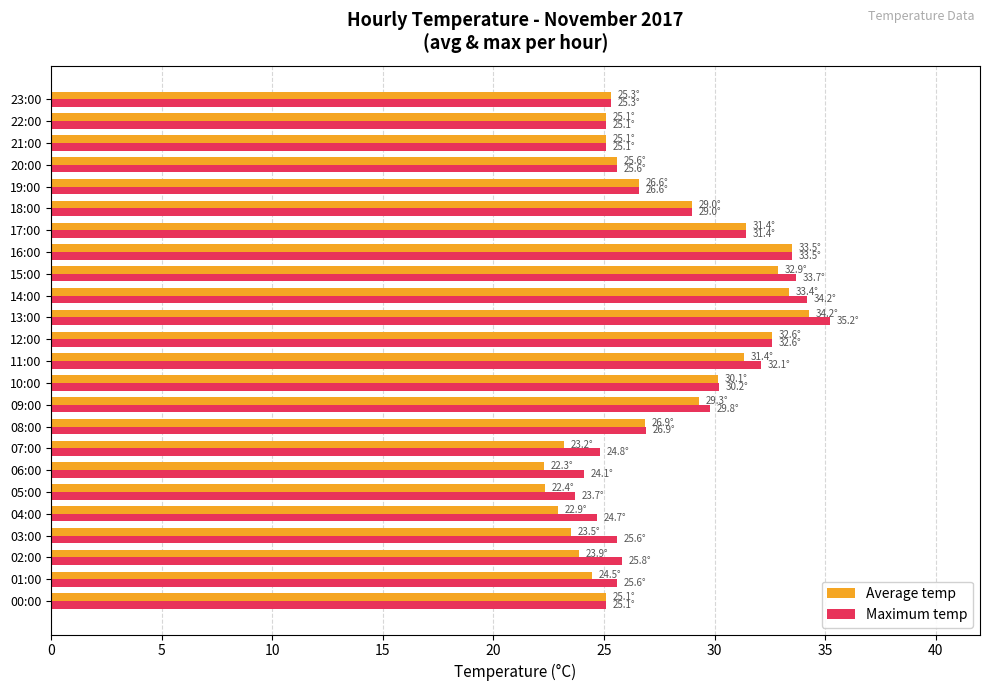

Which series changed the most between 02:00 and 10:00?

Average temp